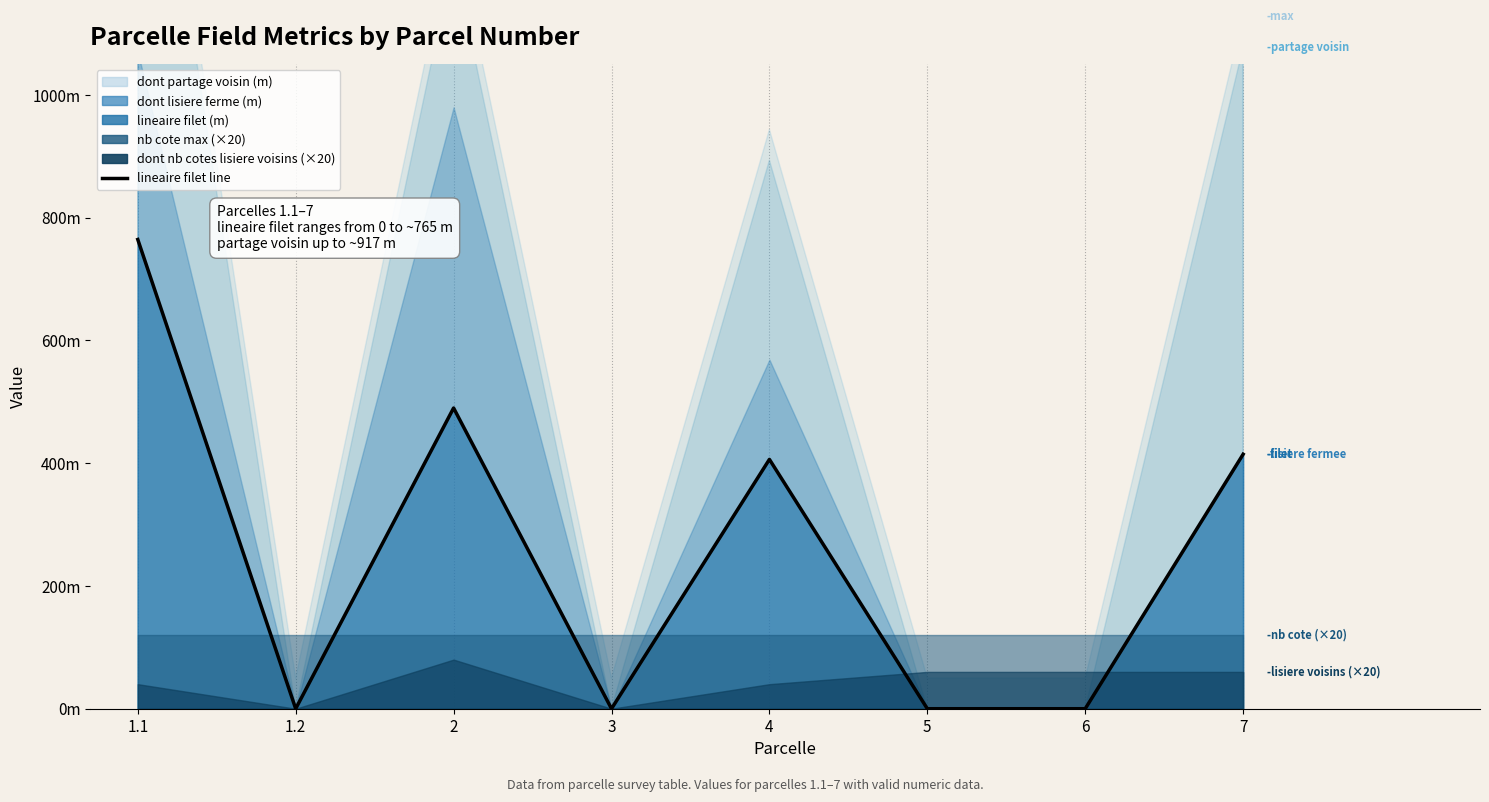

List the labels in order of value, smallest first.

1.2, 3, 5, 6, 4, 7, 2, 1.1